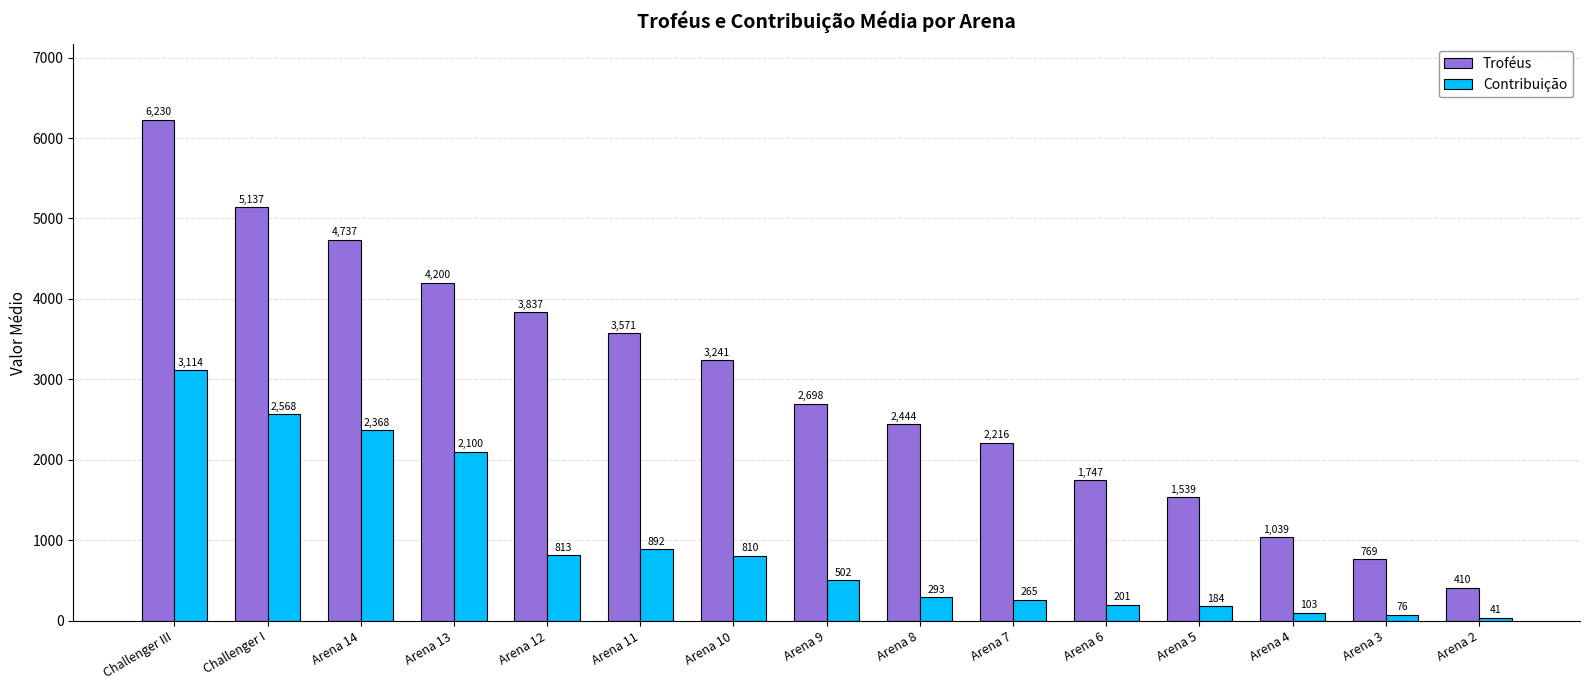

What is the difference between the maximum and second lowest values in the Troféus series?

5460.5